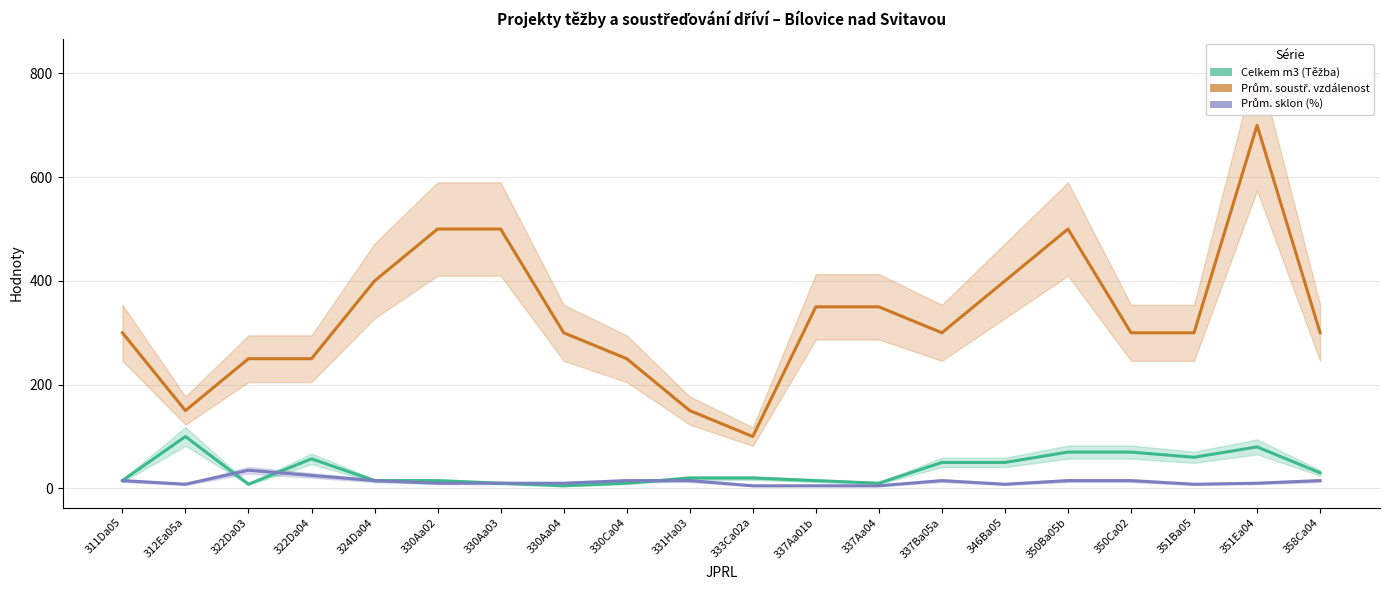

The value of Prům. sklon (%) at 333Ca02a is 2. True or false?

False